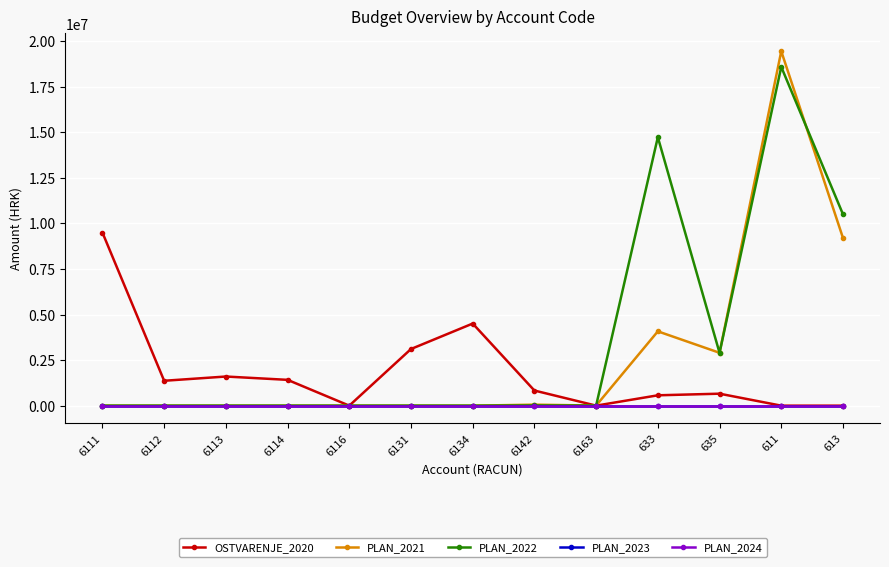

Is this an area chart (filled region under the line)?

No